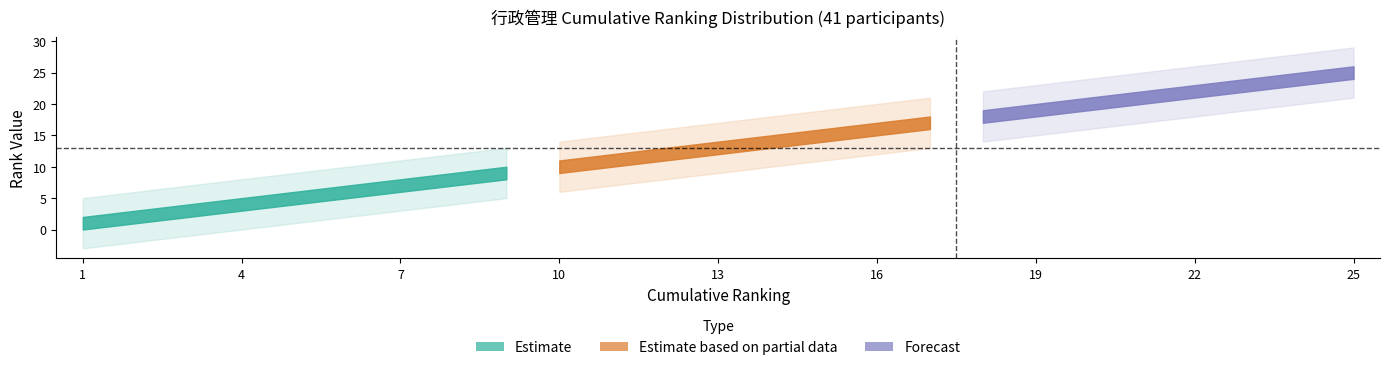

Which series changed the most between 2 and 15?

Estimate